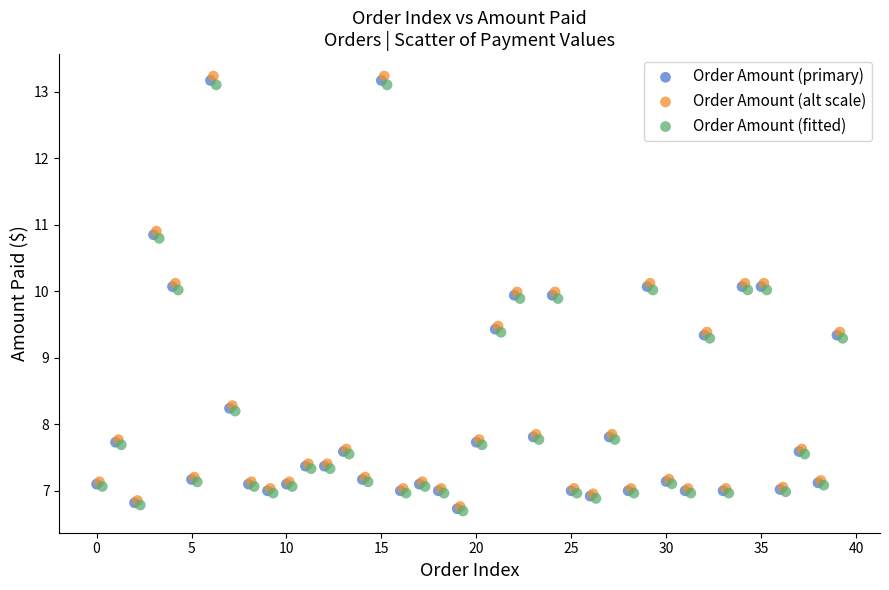

Which series has the largest Y range (max minus min)?

Order Amount (alt scale)